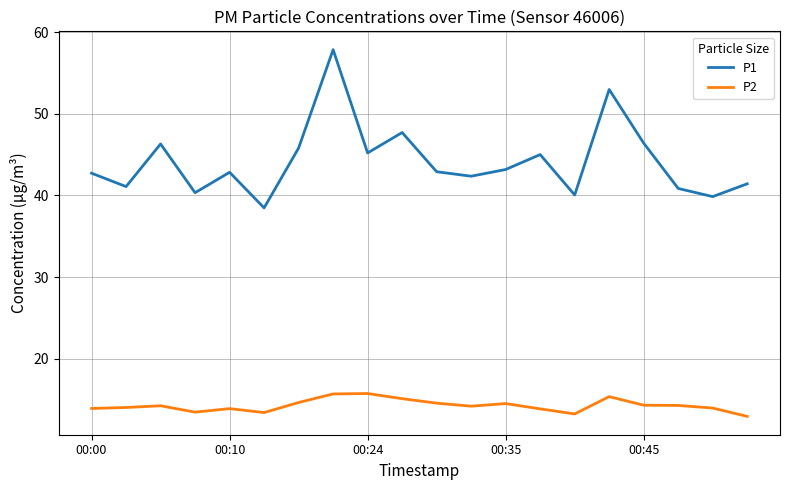

What is the minimum value shown in the chart?

12.9